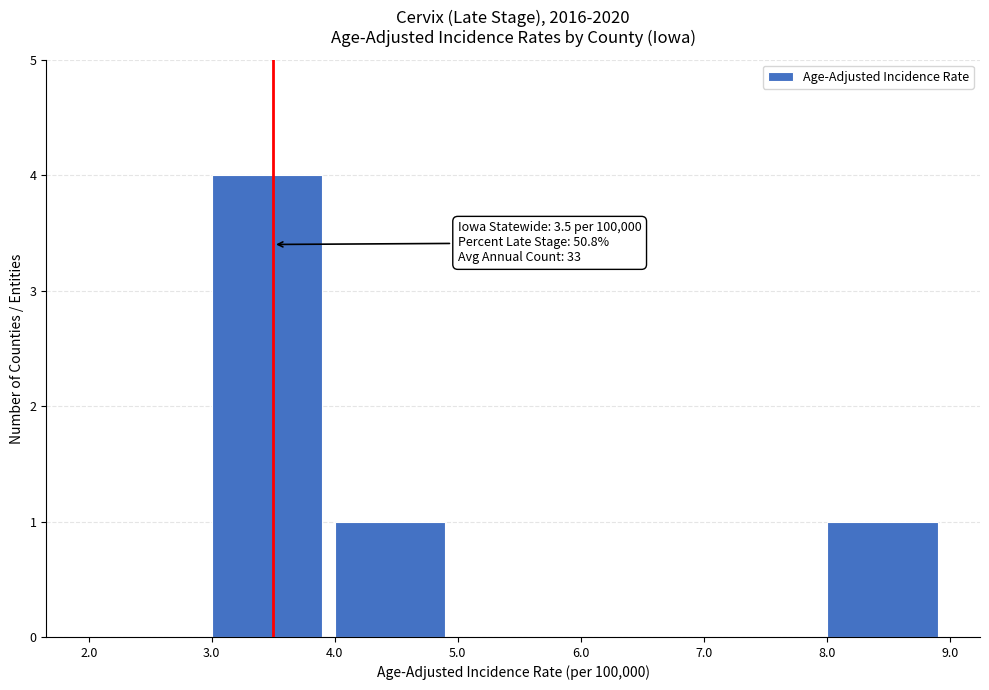

Over which range of the x-axis is the bar tallest?

3.0 to 4.0